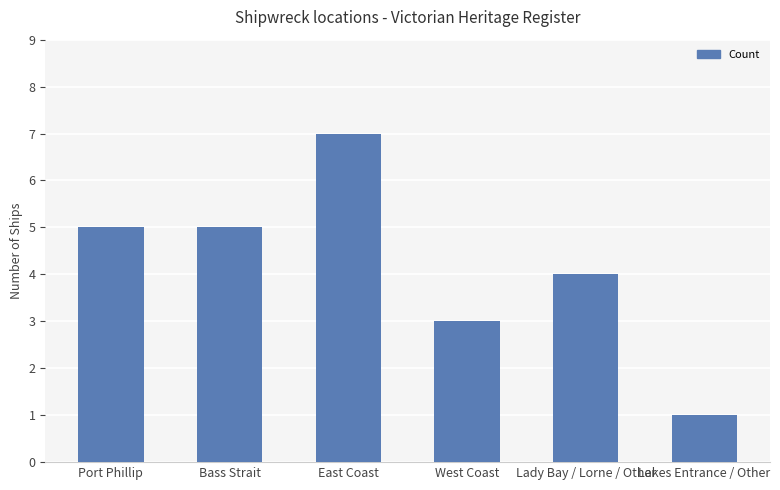

The value at Port Phillip is 8. True or false?

False